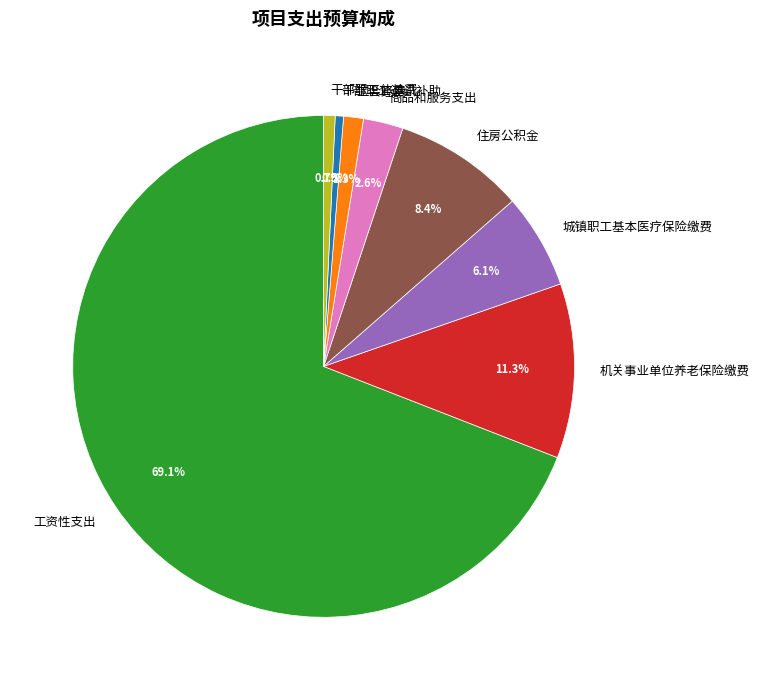

What is the ratio of the value at 工资性支出 to the value at 干部职工体检费?

93.6